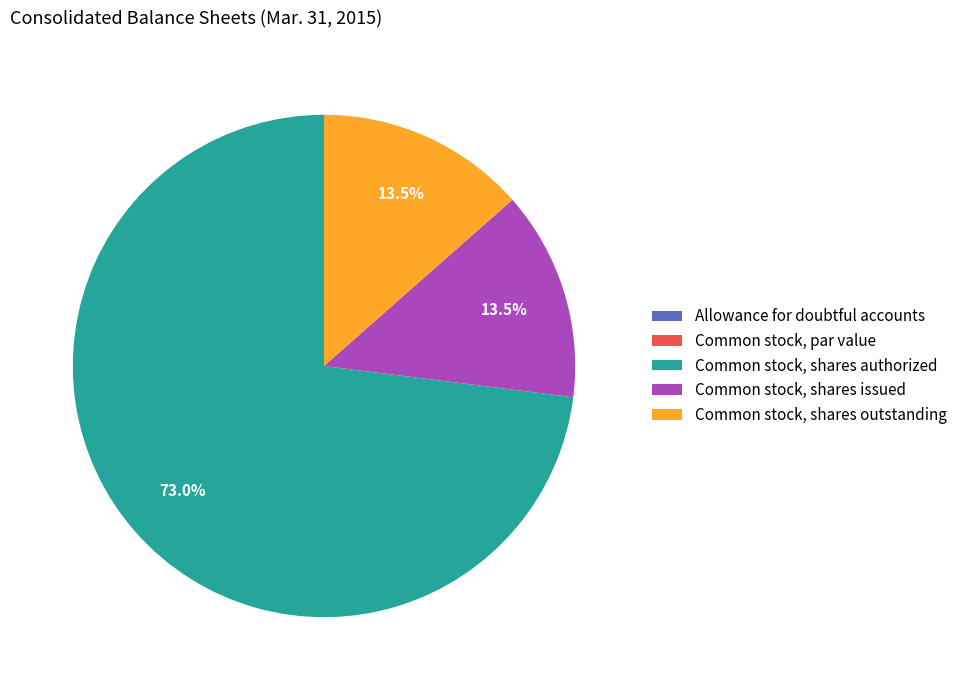

Combined, what portion of the pie is Common stock, shares outstanding and Common stock, shares authorized?

86.5%